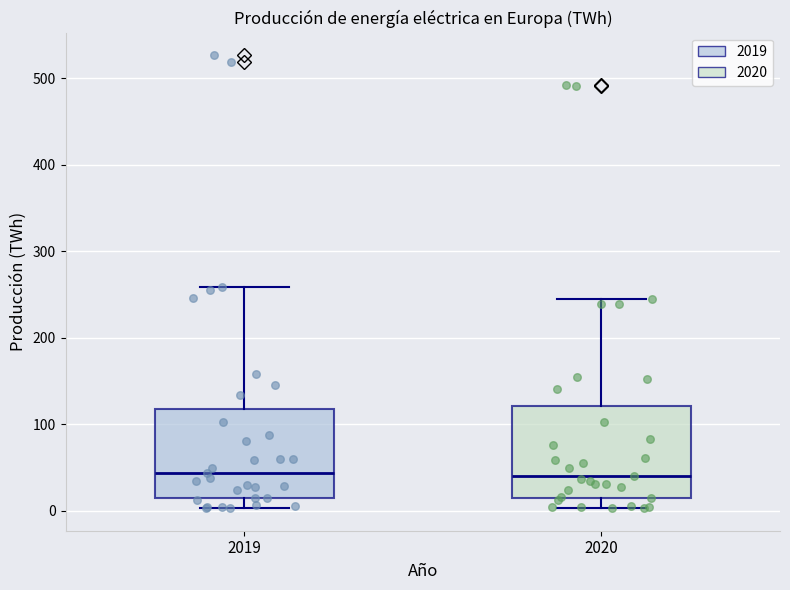

Reading left to right, transcribe this box plot: for each box, give where its median line is, the range the box spans, and where its two whiskers end, as read against the y-axis. The values are not printed on the chart, so give them approximately, as read against the axis.

2019: median 40, box 20 to 120, whiskers 0 to 260
2020: median 40, box 20 to 120, whiskers 0 to 240